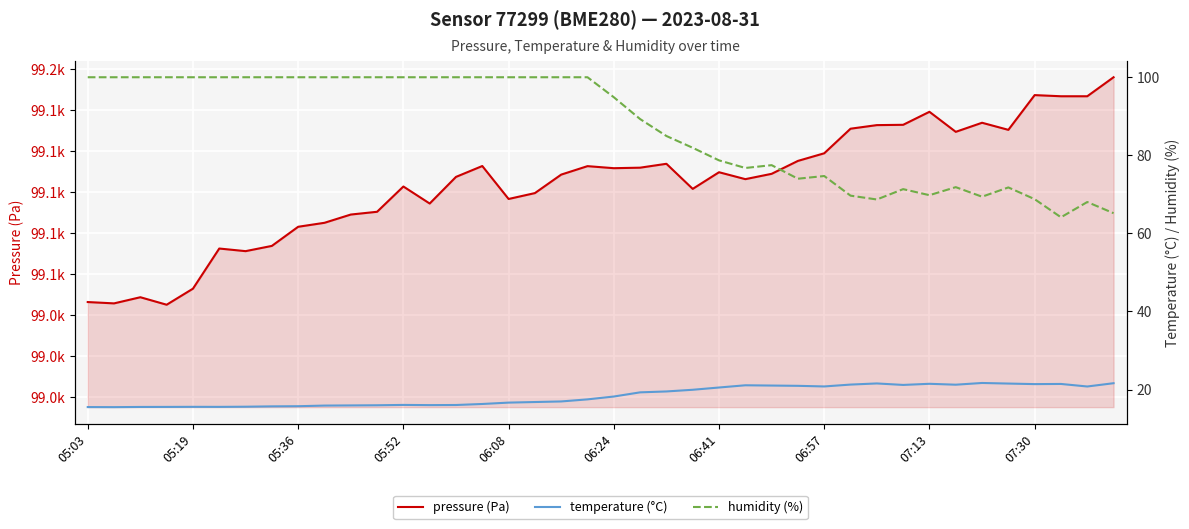

True or false: humidity (%) and pressure (Pa) intersect in this chart.

False